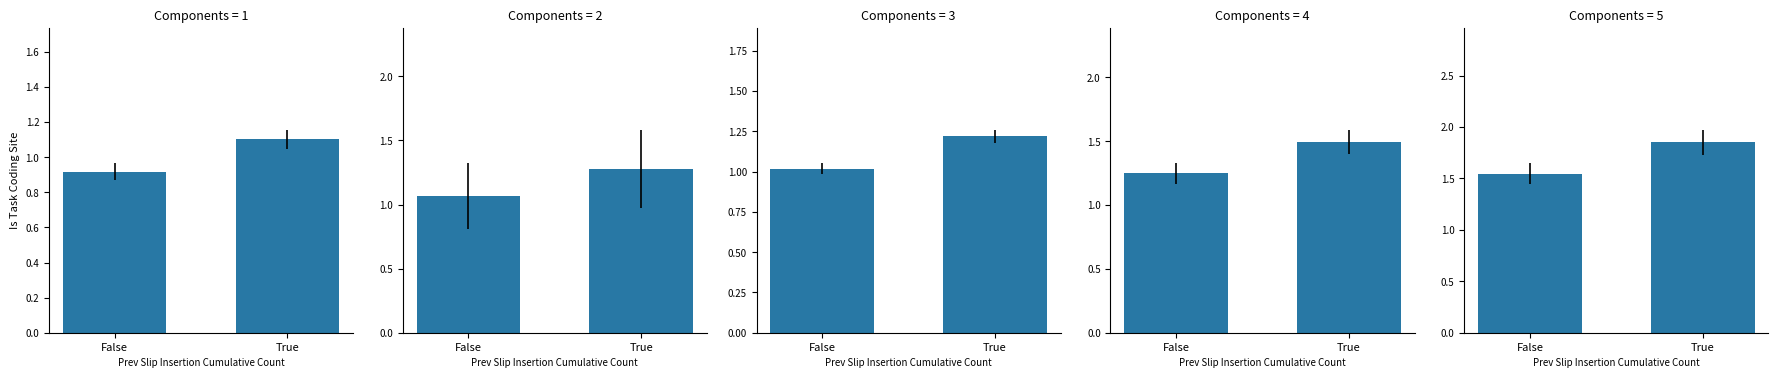

What position from the left is True?

2